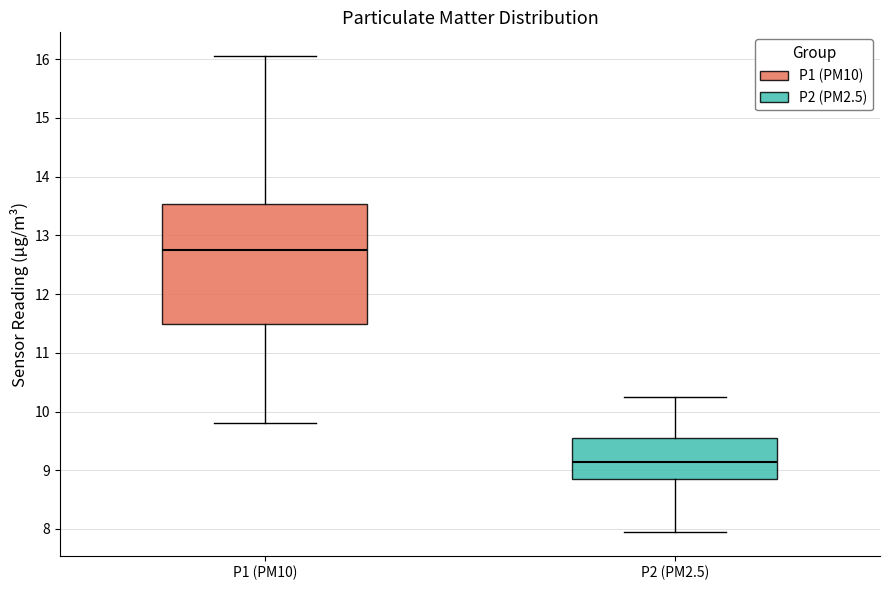

Comparing the boxes themselves (not the whiskers), which one is the tallest?

P1 (PM10)